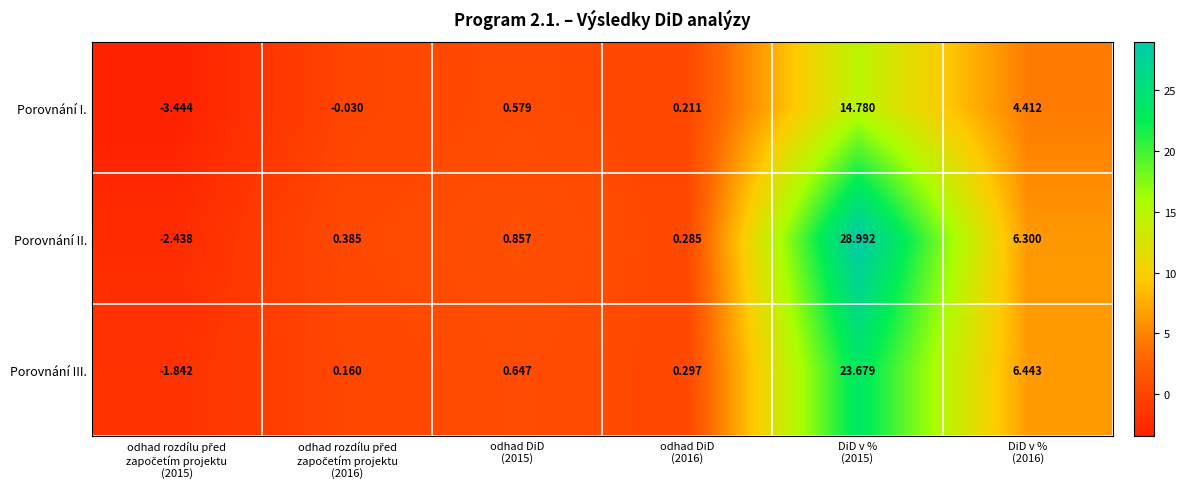

List the series in order of their overall mean, highest first.

Porovnání II., Porovnání III., Porovnání I.